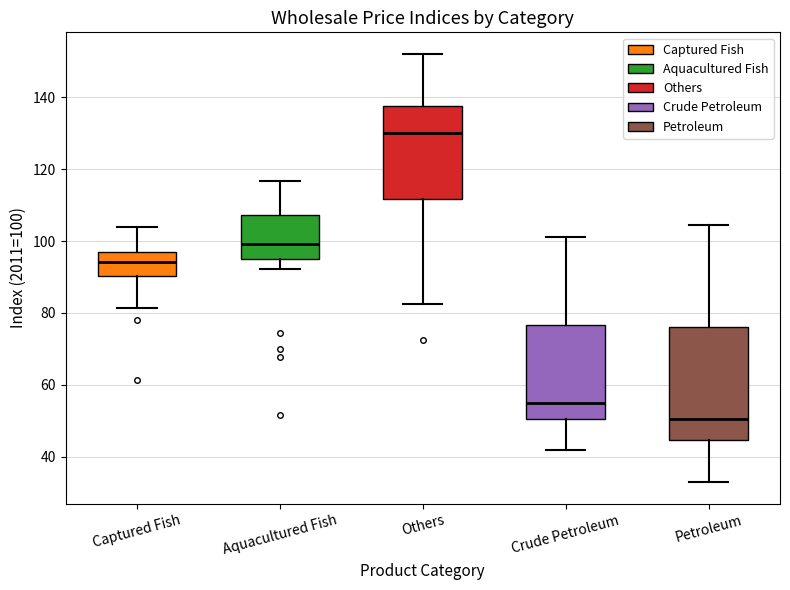

Reading left to right, read every box against the y-axis: the position of its median line, the range the box covers, and the ends of its whiskers. The values are not printed on the chart, so give them approximately, as read against the axis.

Captured Fish: median 94, box 90 to 96, whiskers 82 to 104
Aquacultured Fish: median 100, box 96 to 108, whiskers 92 to 116
Others: median 130, box 112 to 138, whiskers 82 to 152
Crude Petroleum: median 56, box 50 to 76, whiskers 42 to 102
Petroleum: median 50, box 44 to 76, whiskers 32 to 104